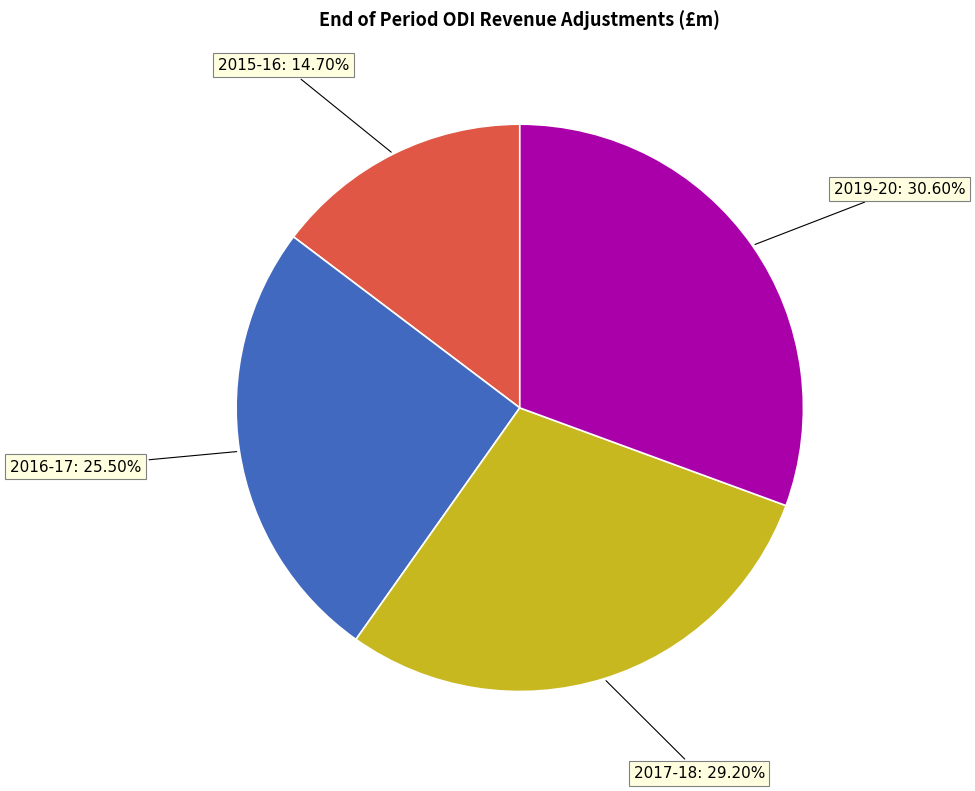

To the nearest percent, what is the average slice percentage?

25%